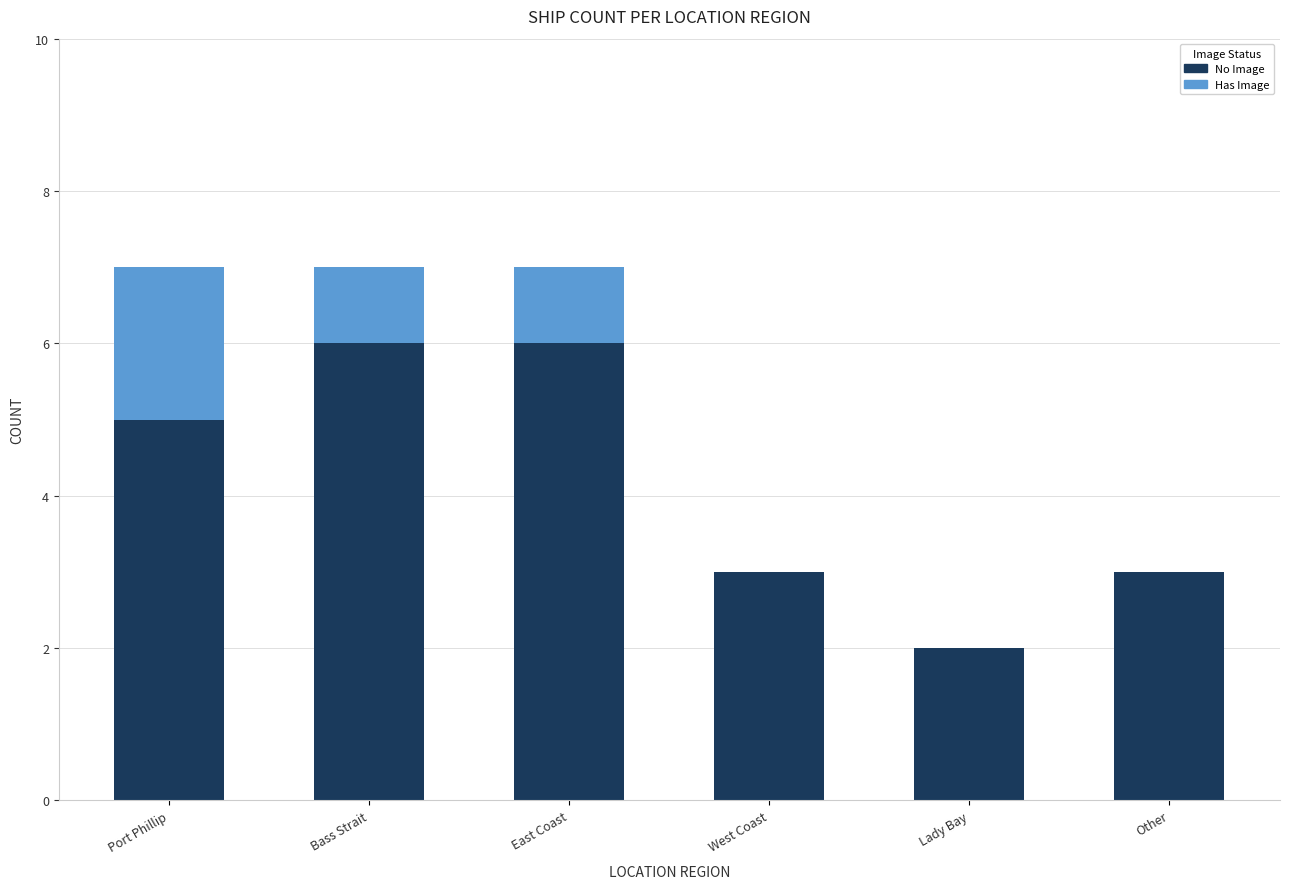

What are all the series names shown in the legend?

No Image, Has Image